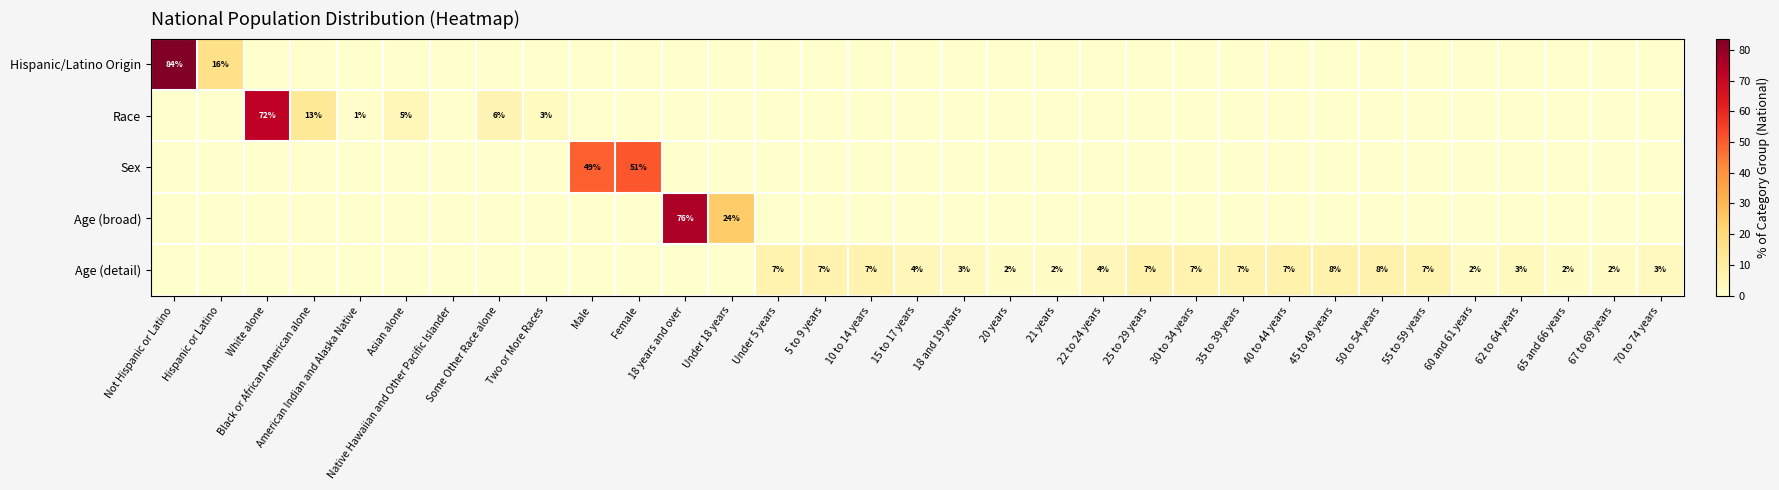

What is the highest value of the Sex series?

50.8